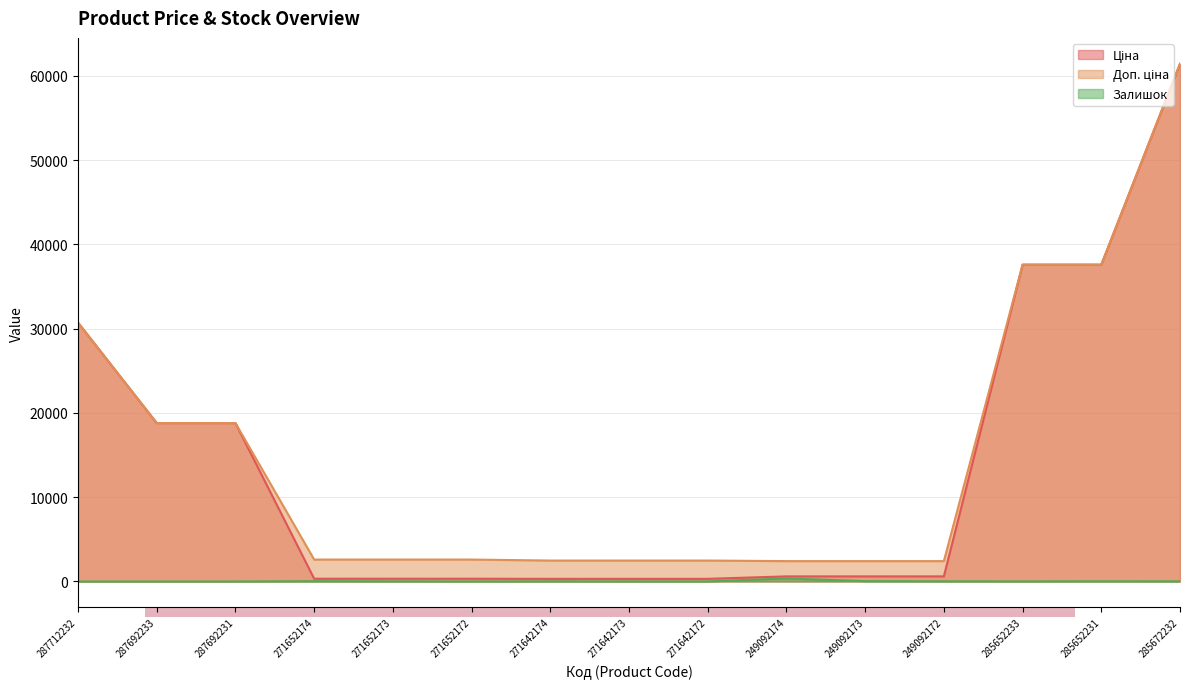

Reading right to left, what are all the values shown in this chart?

Ціна: 61434.3	37593.6	37593.6	603.7	603.7	603.7	310.3	310.3	310.3	324.8	324.8	324.8	18796.8	18796.8	30717.1
Доп. ціна: 61434.3	37593.6	37593.6	2414.8	2414.8	2414.8	2482.4	2482.4	2482.4	2598.3	2598.3	2598.3	18796.8	18796.8	30717.1
Залишок: 16.0	23.0	13.0	22.0	39.0	359.0	5.0	10.0	14.0	5.0	15.0	37.0	0.0	0.0	0.0